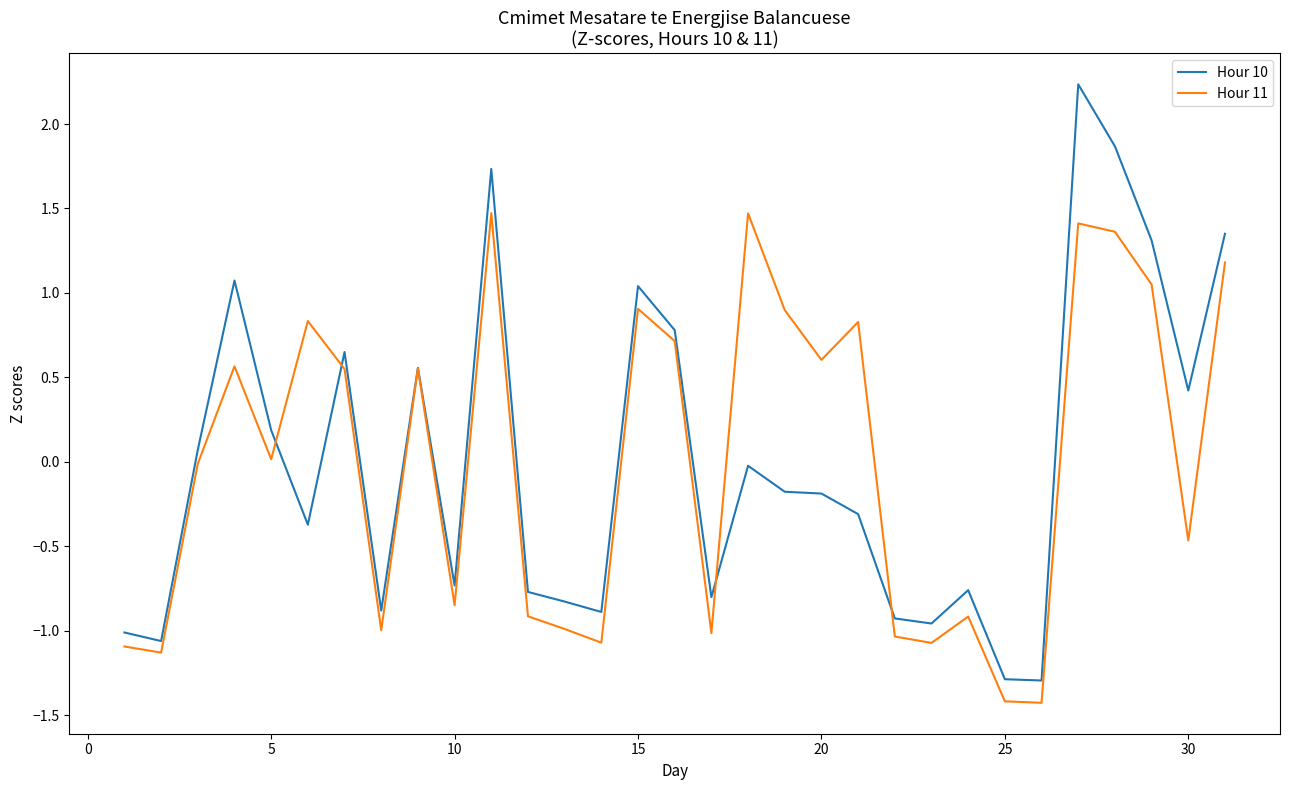

List the series in order of their peak value, highest first.

Hour 10, Hour 11